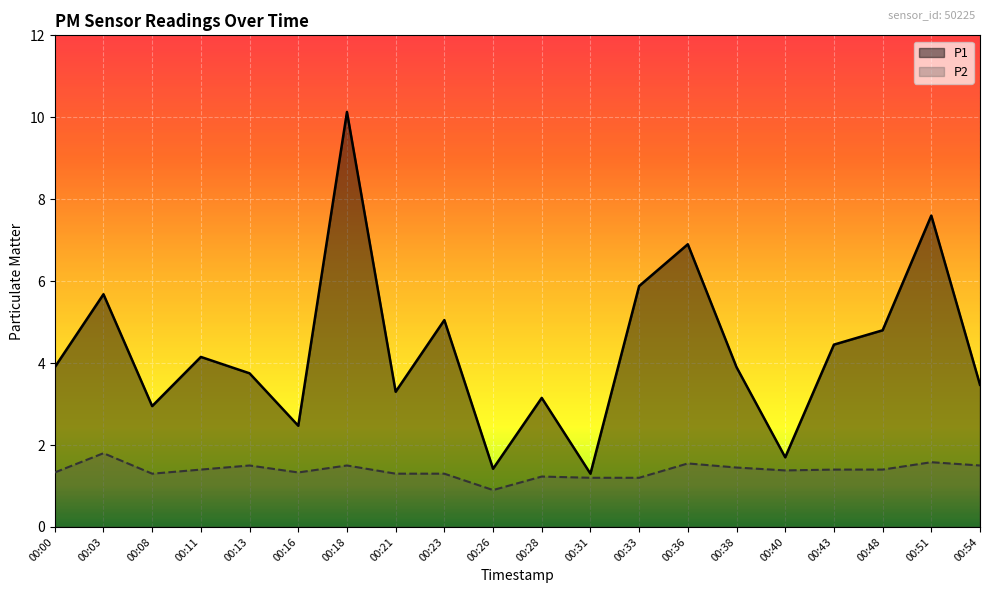

Where does the P2 series first go above 1?

00:00